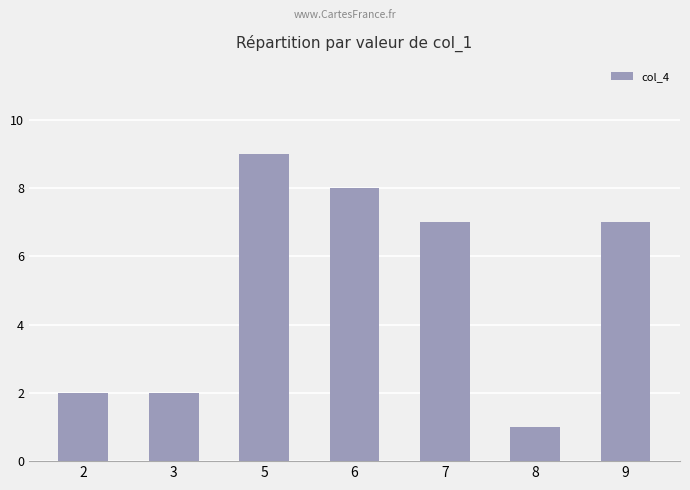

What is the minimum value shown in the chart?

1